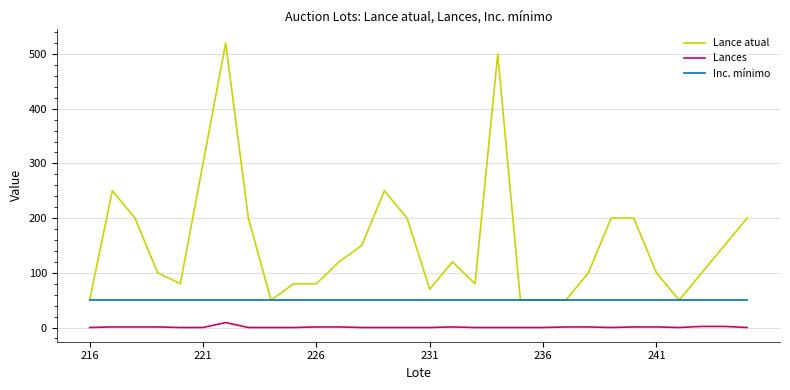

What is the highest value of the Lance atual series?

520